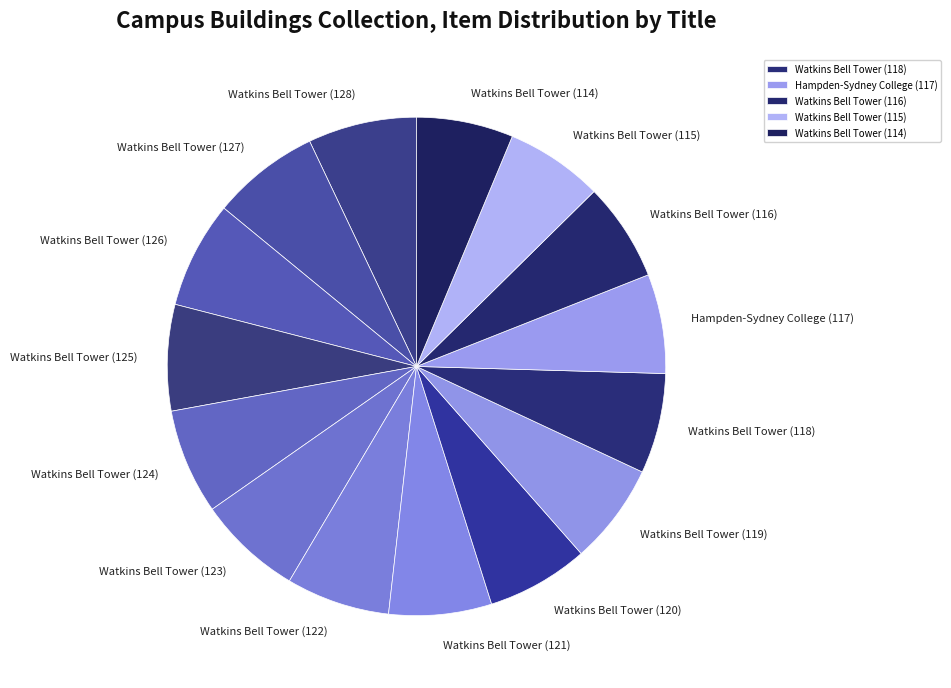

Does Hampden-Sydney College (117) account for over 50% of the chart?

No